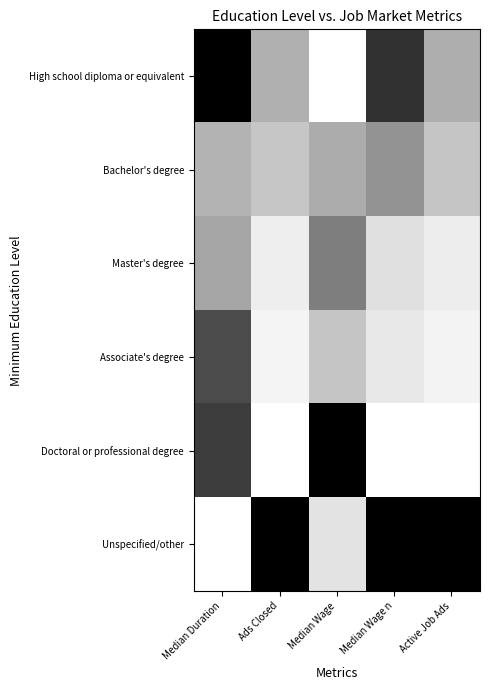

Rank the series by their maximum value, from lowest to highest.

Bachelor's degree, Master's degree, Associate's degree, High school diploma or equivalent, Doctoral or professional degree, Unspecified/other